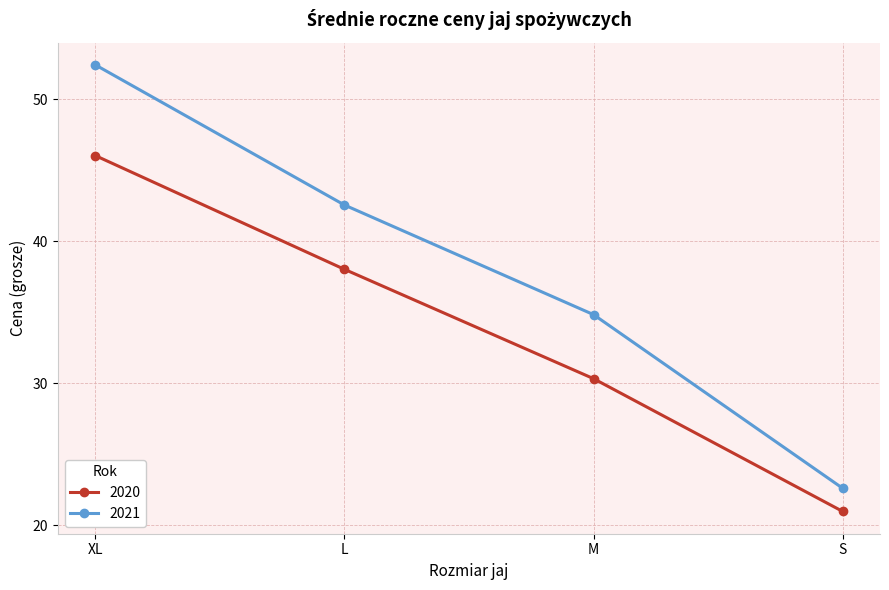

The value of 2020 at XL is 46.0. True or false?

True